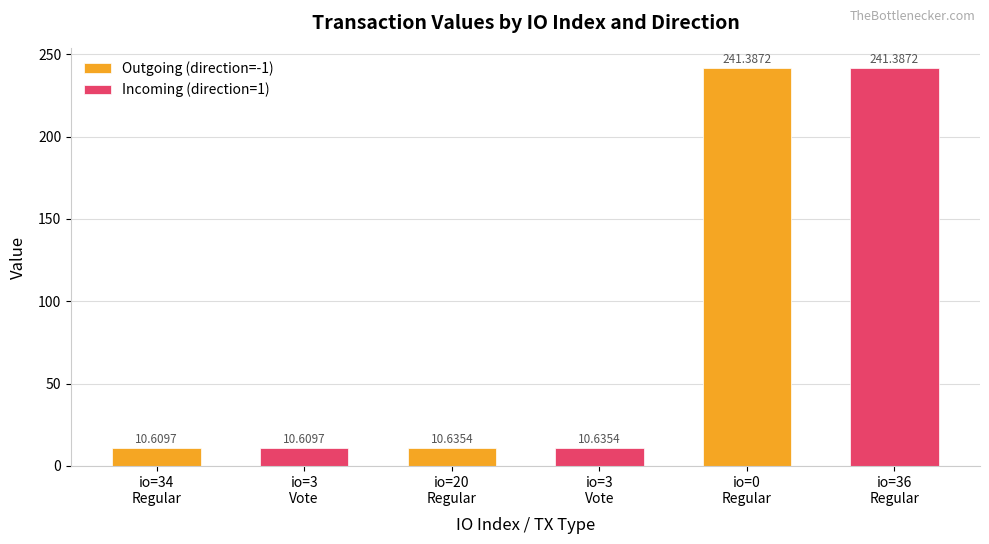

What is the maximum value for Outgoing (direction=-1)?

241.4